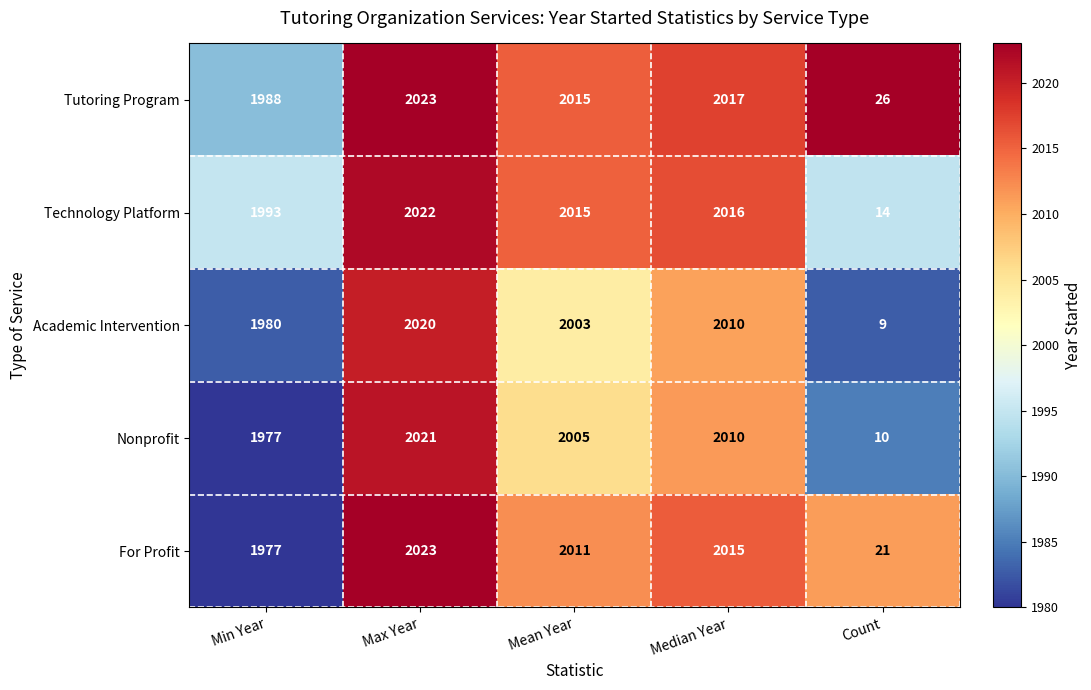

The value of Nonprofit at Max Year is 3204. True or false?

False